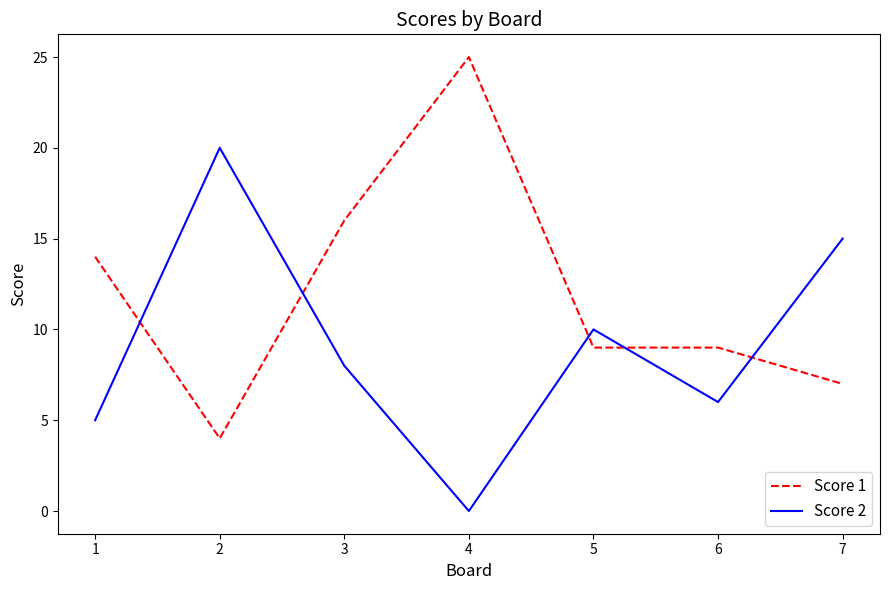

Is the value of Score 2 at 5 greater than the value of Score 1 at 3?

No